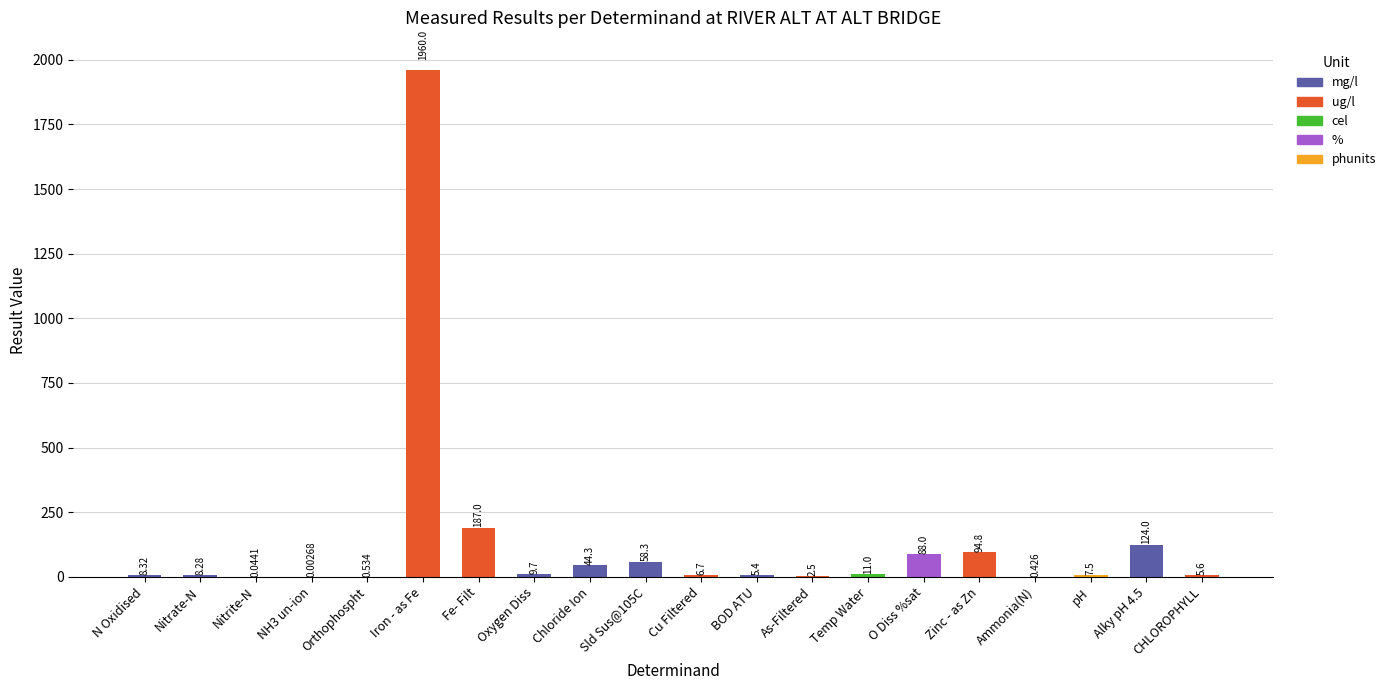

At which label does the data first exceed 8?

N Oxidised